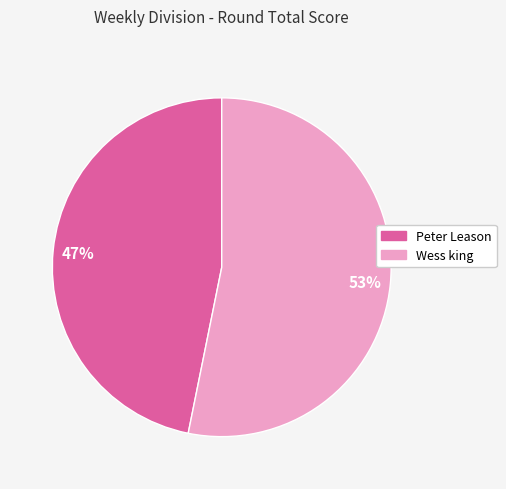

Is it true that Peter Leason is 47% of the pie?

True